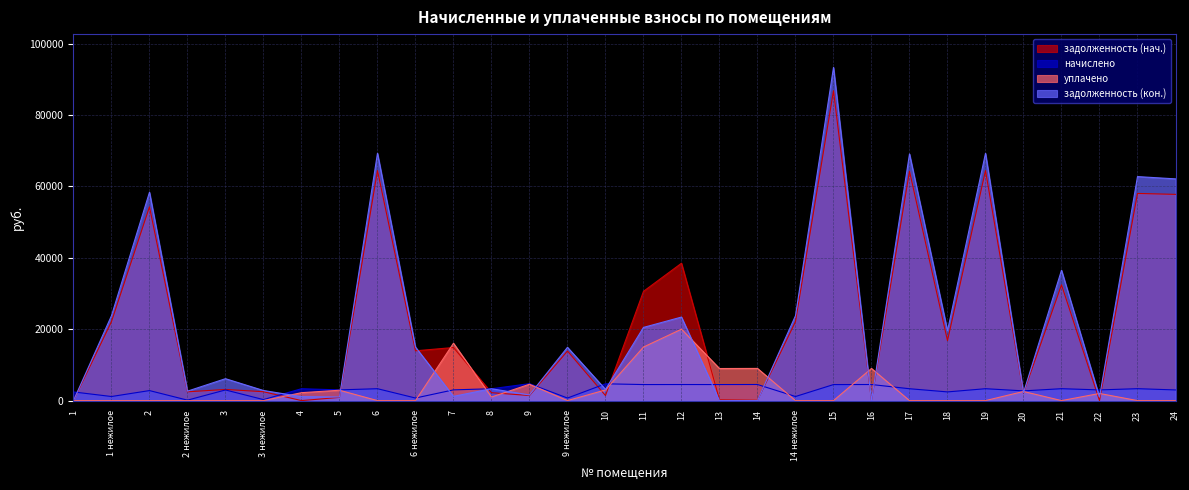

Where do задолженность (нач.) and уплачено first cross each other?

3 нежилое and 4